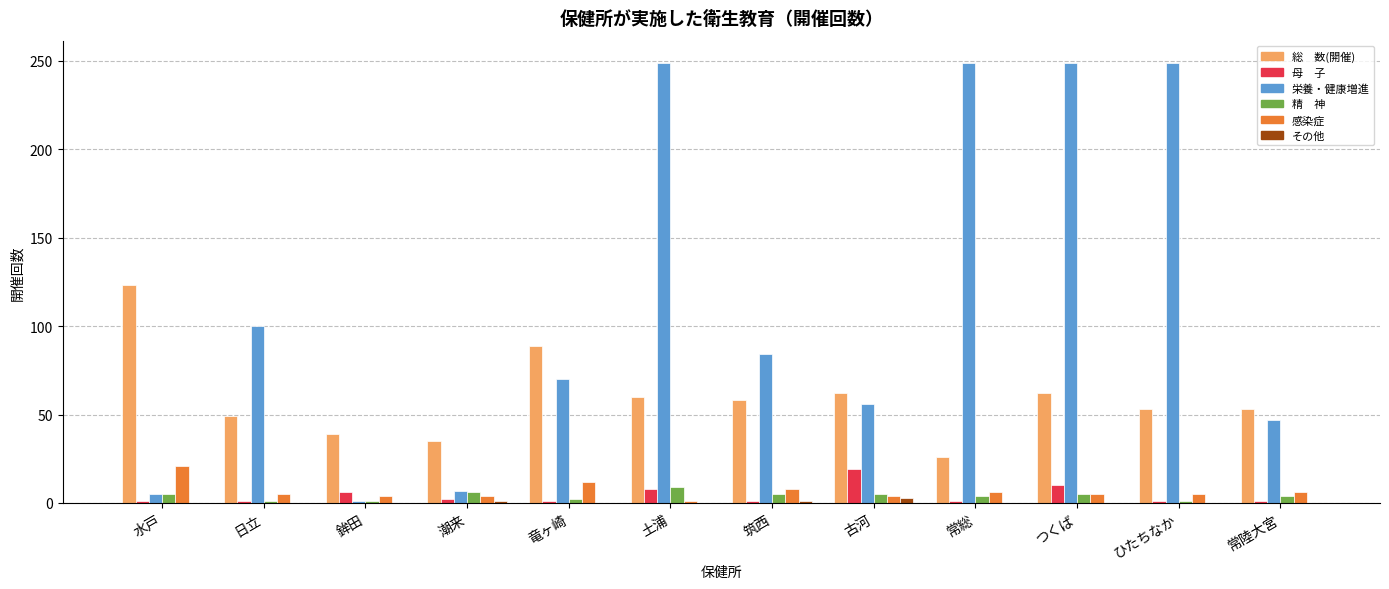

Count the number of data series in this chart.

6